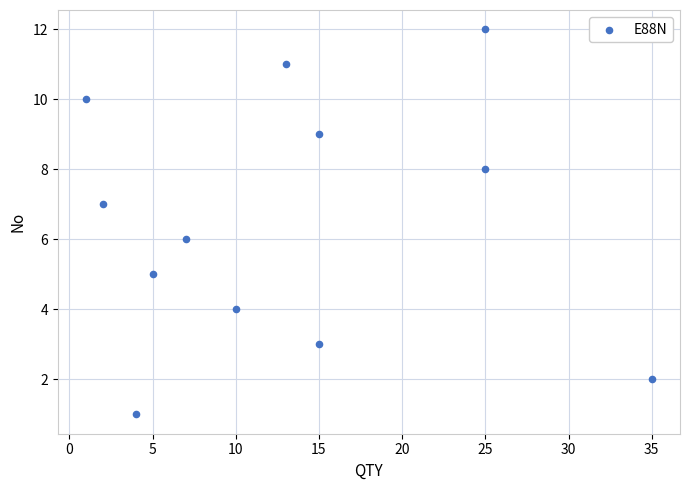

What is the average X value?

13